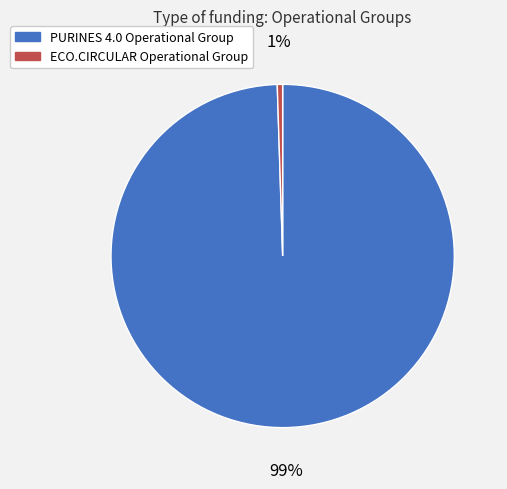

What percentage is the PURINES 4.0 Operational Group slice, to the nearest percent?

99%